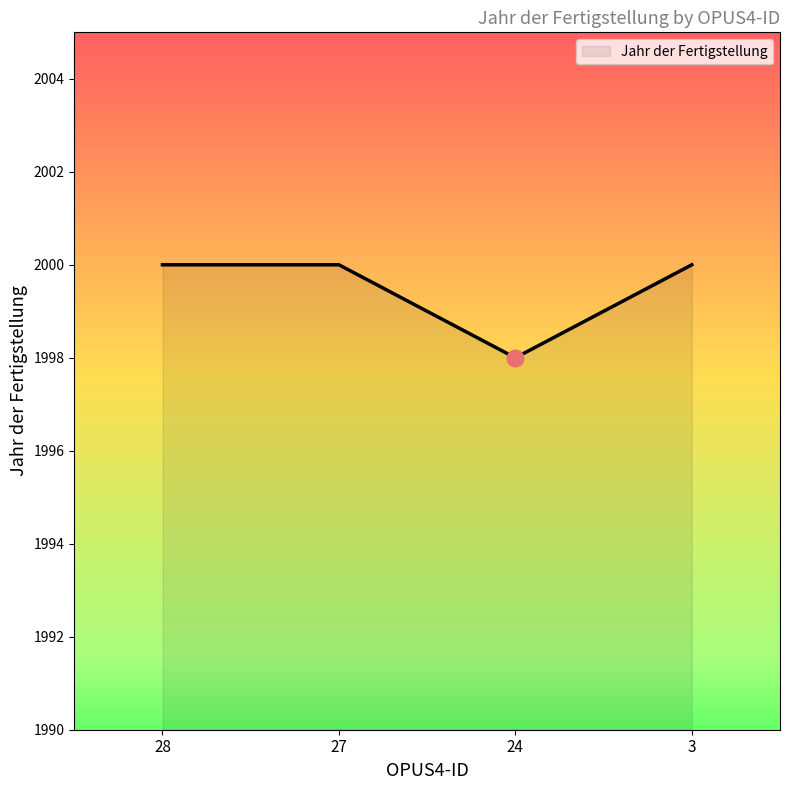

What is the ratio of the value at 27 to the value at 28?

1.0